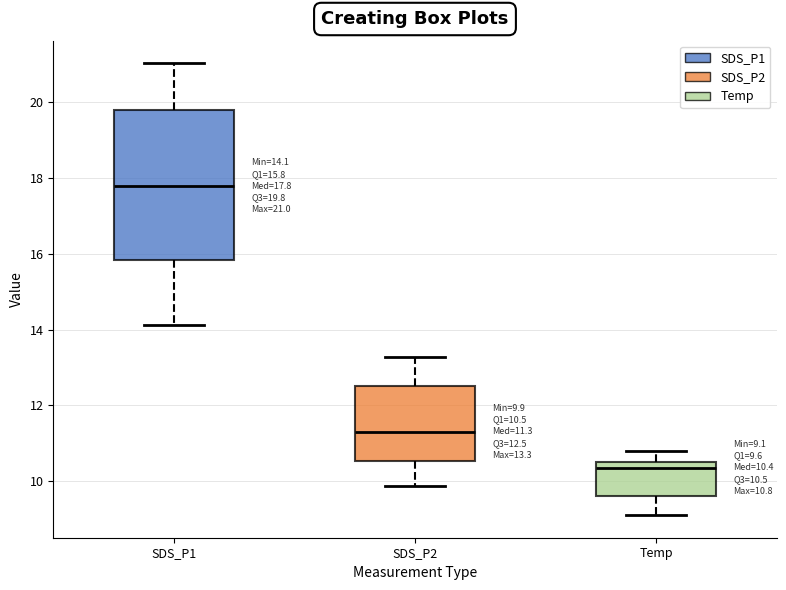

Comparing the boxes themselves (not the whiskers), which one is the tallest?

SDS_P1